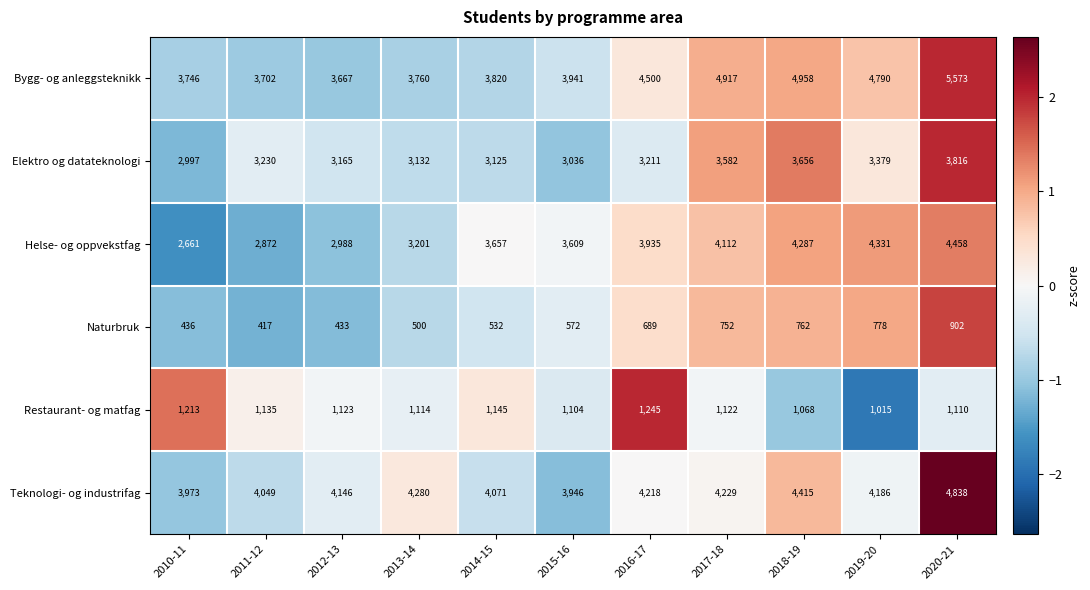

What is the total value across all series at 2010-11?

15026